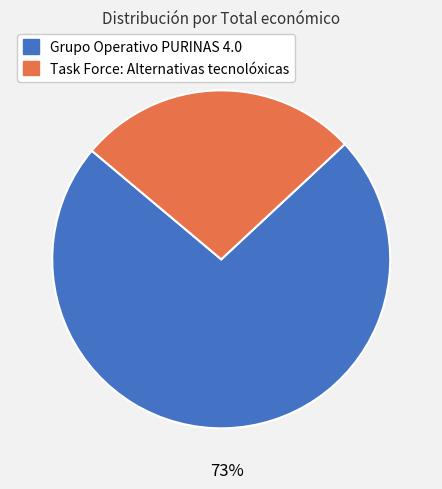

True or false: Grupo Operativo PURINAS 4.0 accounts for 73% of the total.

True